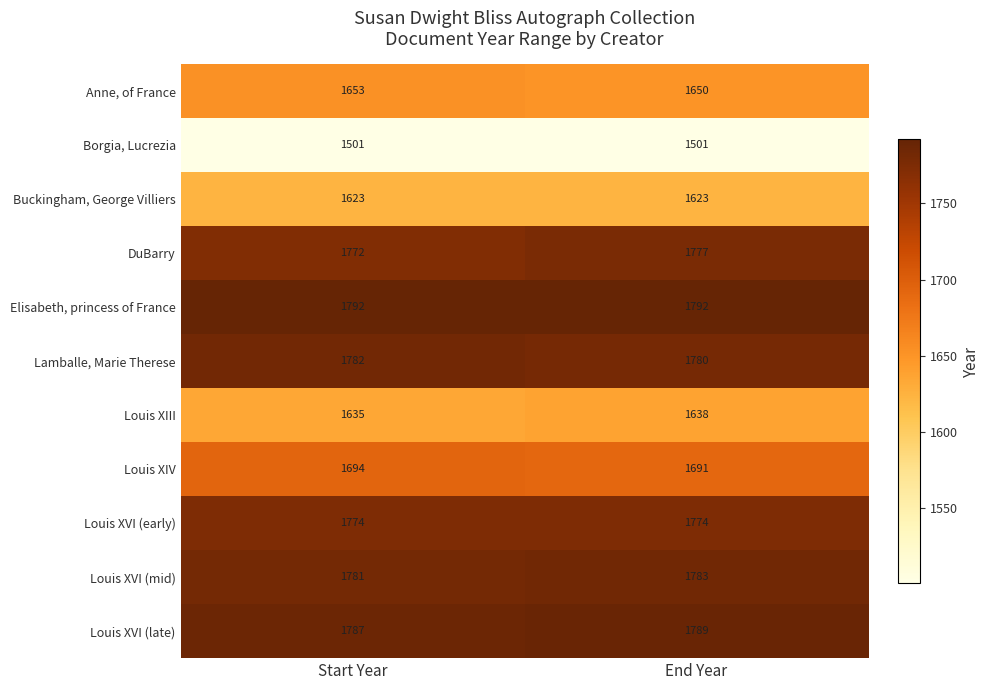

The Buckingham, George Villiers series shows 2484 at End Year. True or false?

False